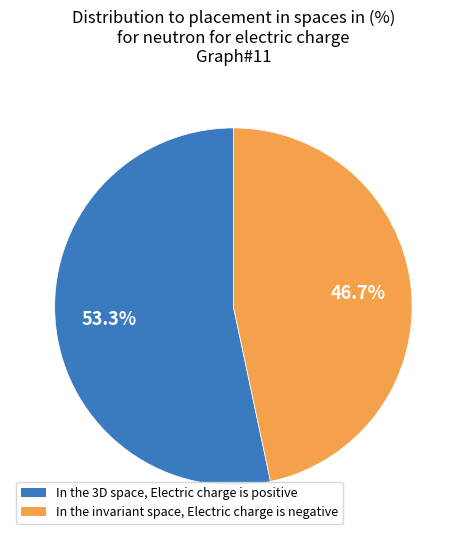

Is there any slice that represents more than half of the pie?

Yes